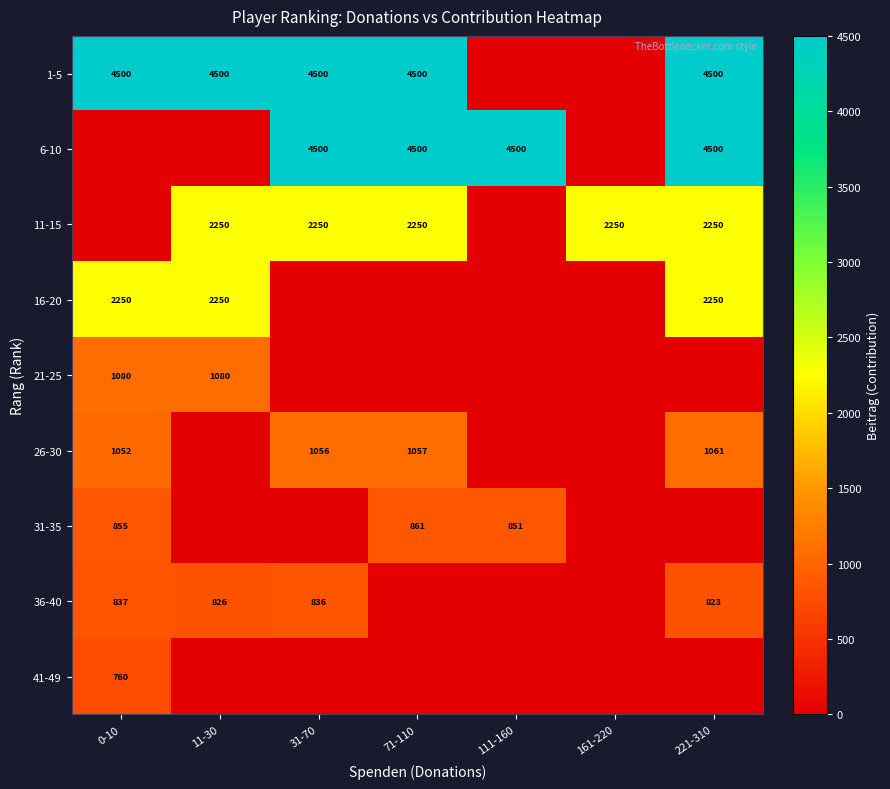

The value of 26-30 at 0-10 is 1052. True or false?

True